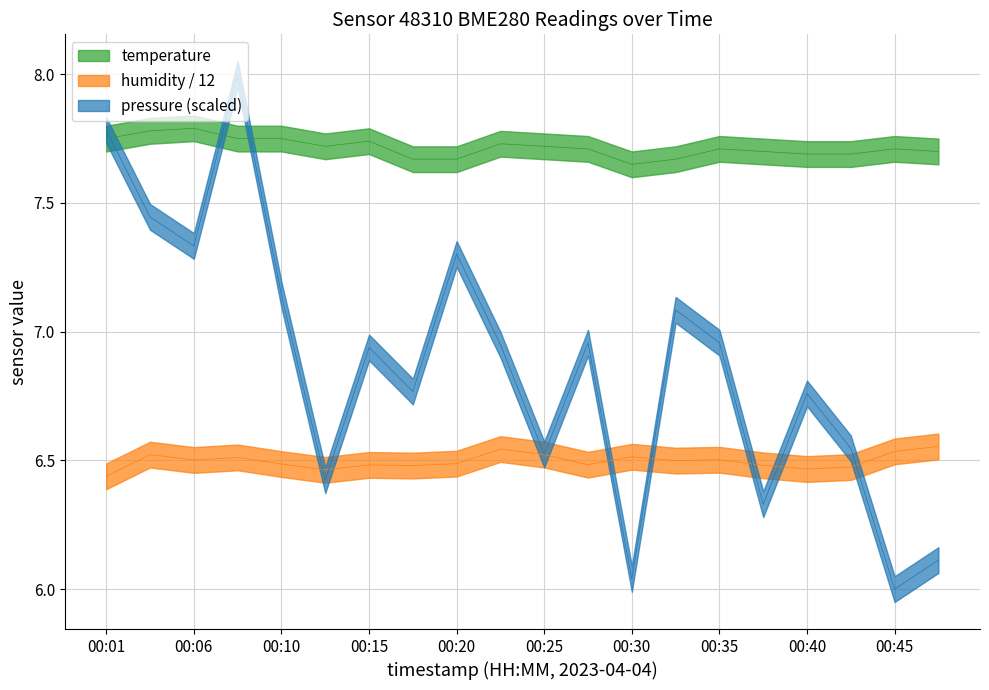

Which has a higher value, 00:08 or 00:30?

00:08